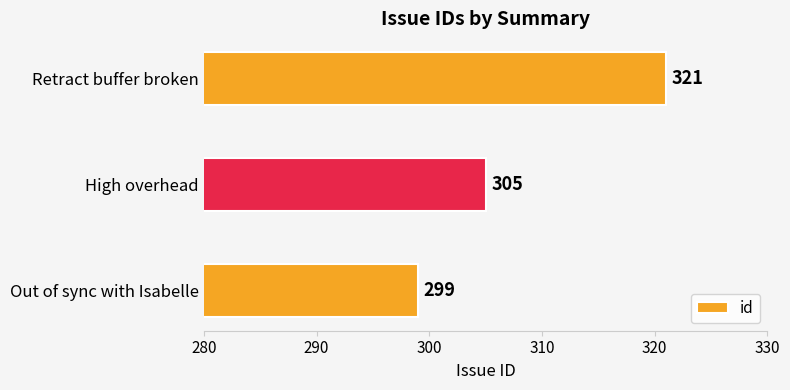

How many data points does each series have?

3